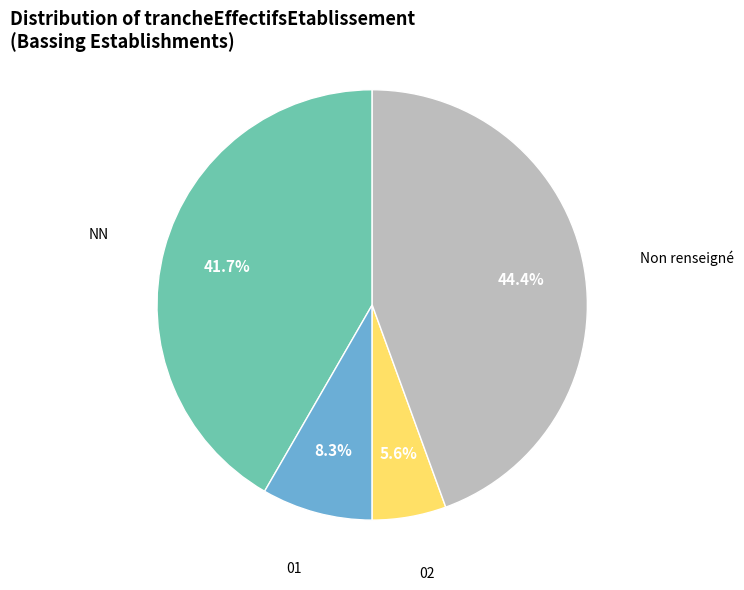

To the nearest percent, what is the difference between the largest and smallest slice percentages?

39%